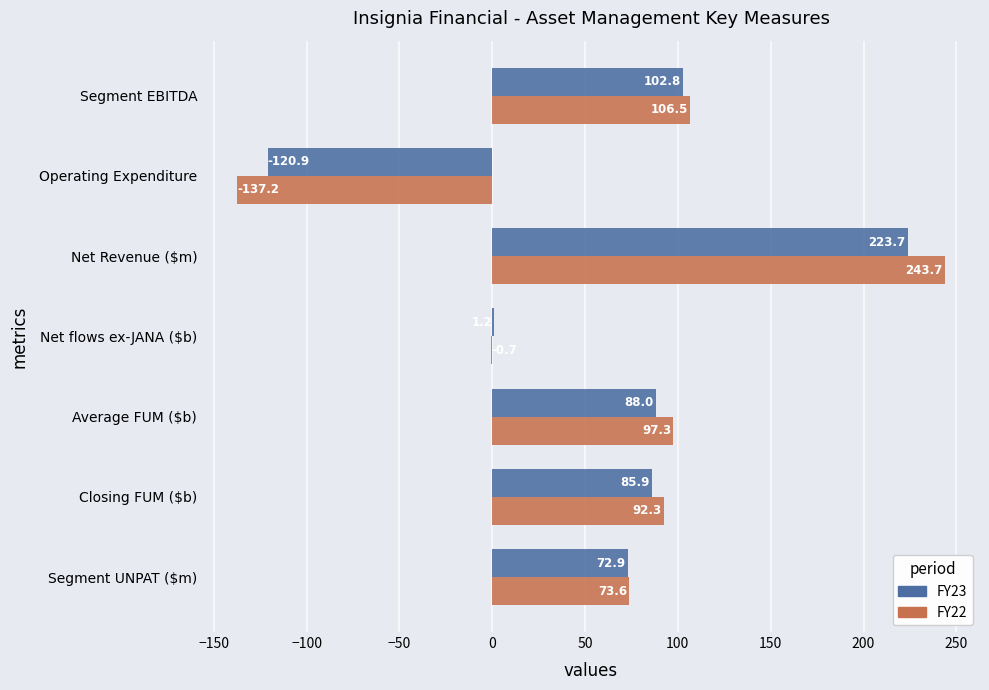

Is it true that FY23 equals 38.7 at Closing FUM ($b)?

False